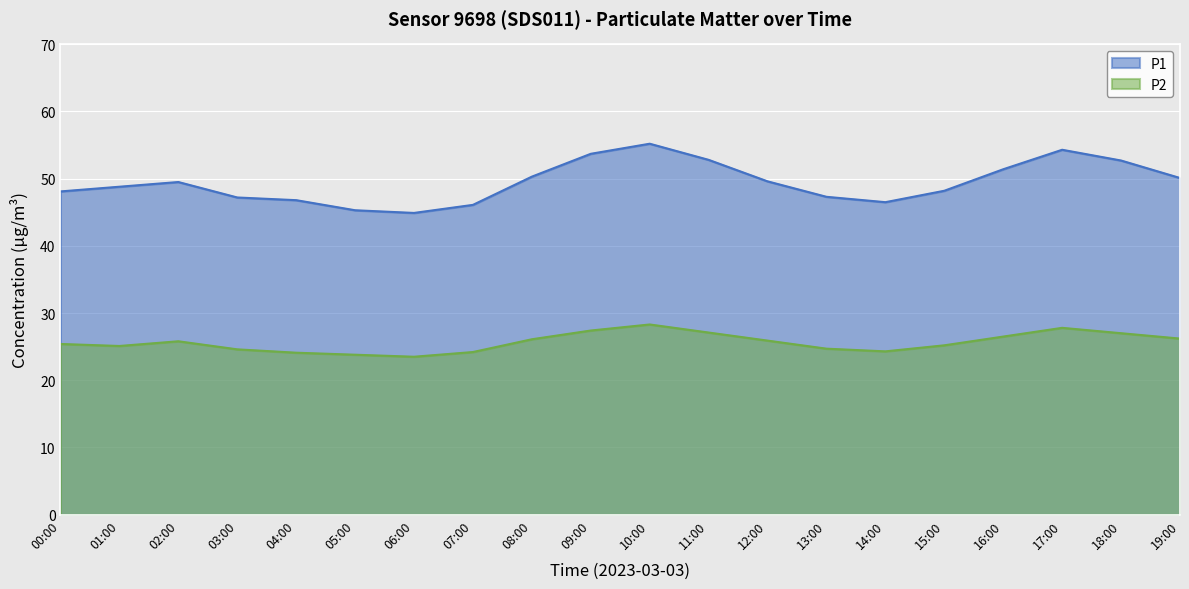

Does the chart display data point markers on the line(s)?

No